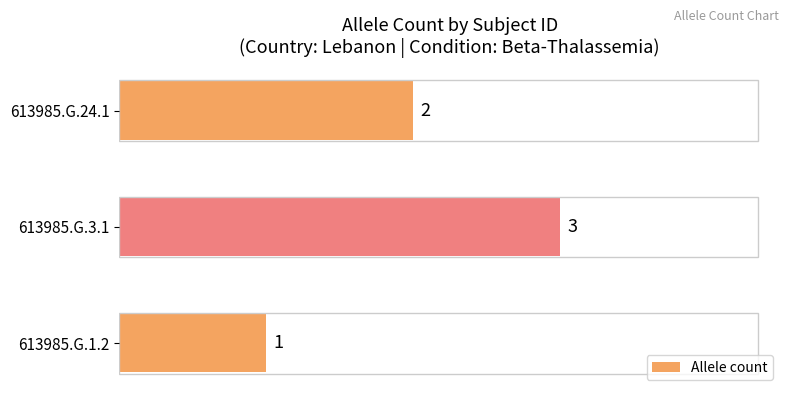

Count the values in the range 1 to 3.

3